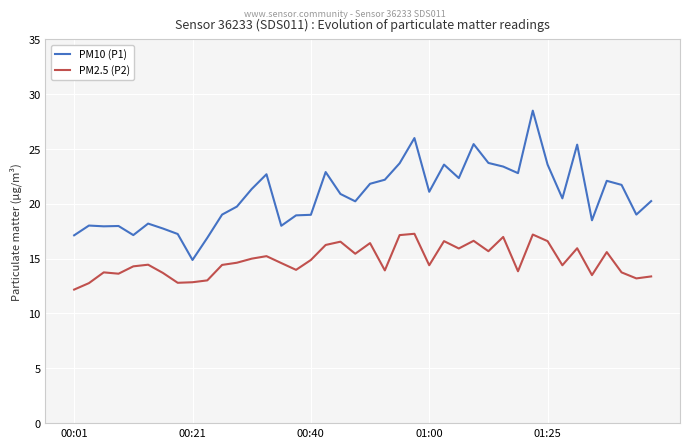

How many categories are shown in the chart?

40